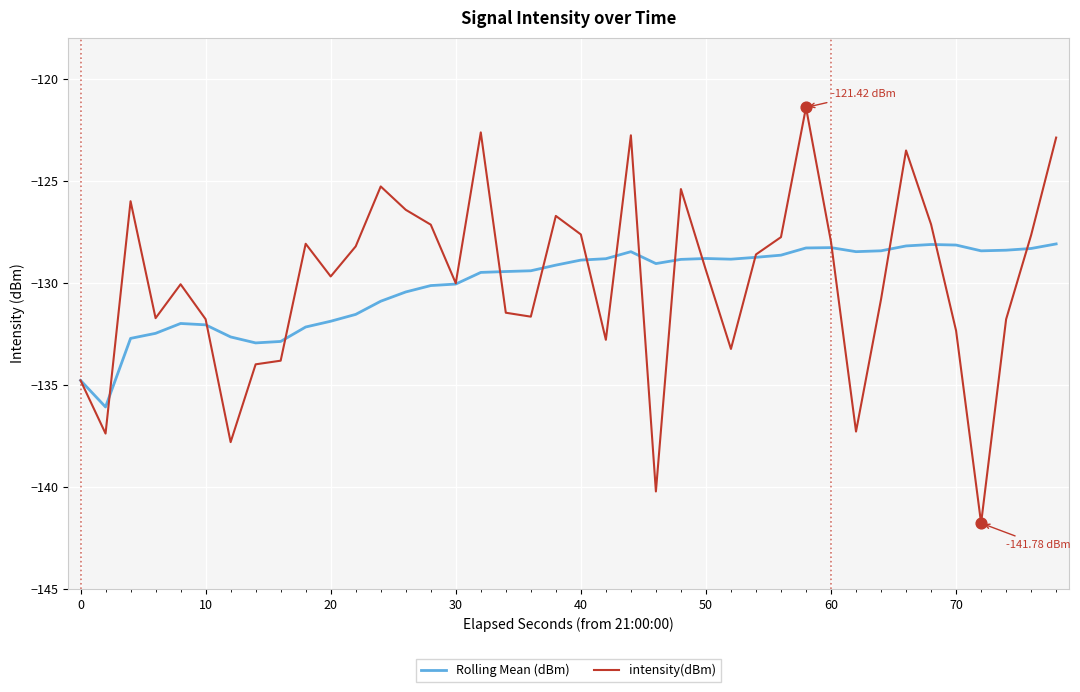

Which series has the largest range (max minus min)?

intensity(dBm)